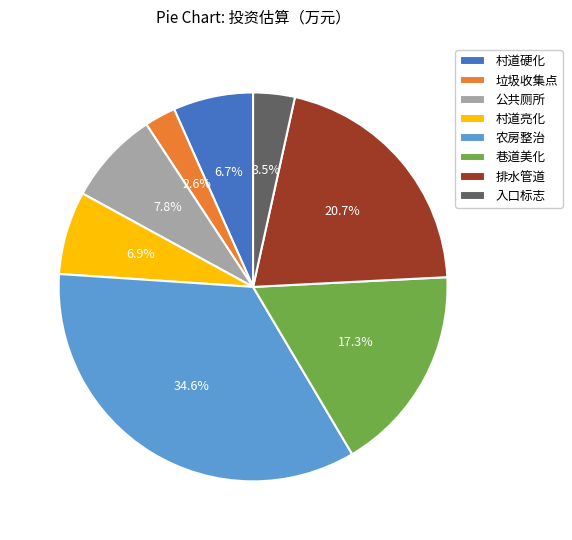

What percentage is the 农房整治 slice, to the nearest percent?

35%